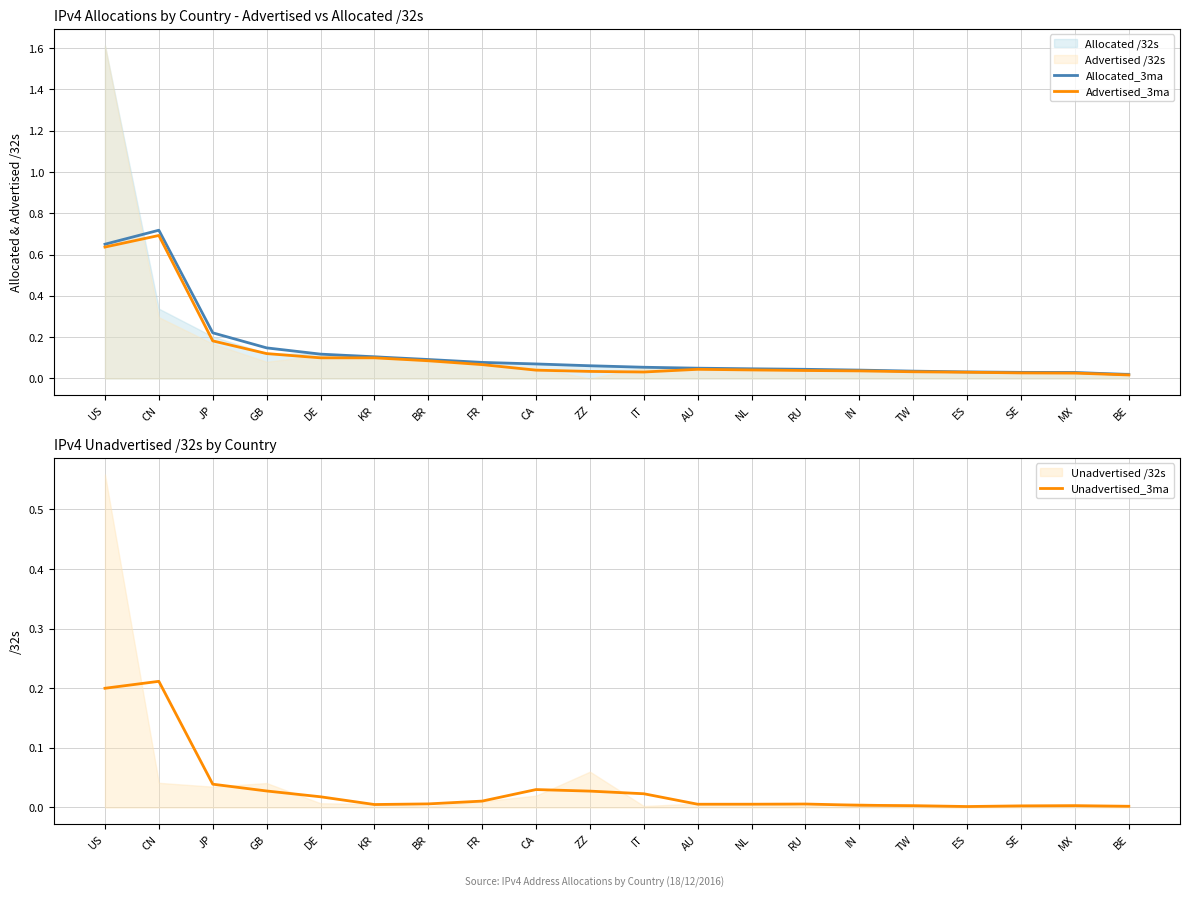

Which series has the widest spread of values?

Allocated_3ma